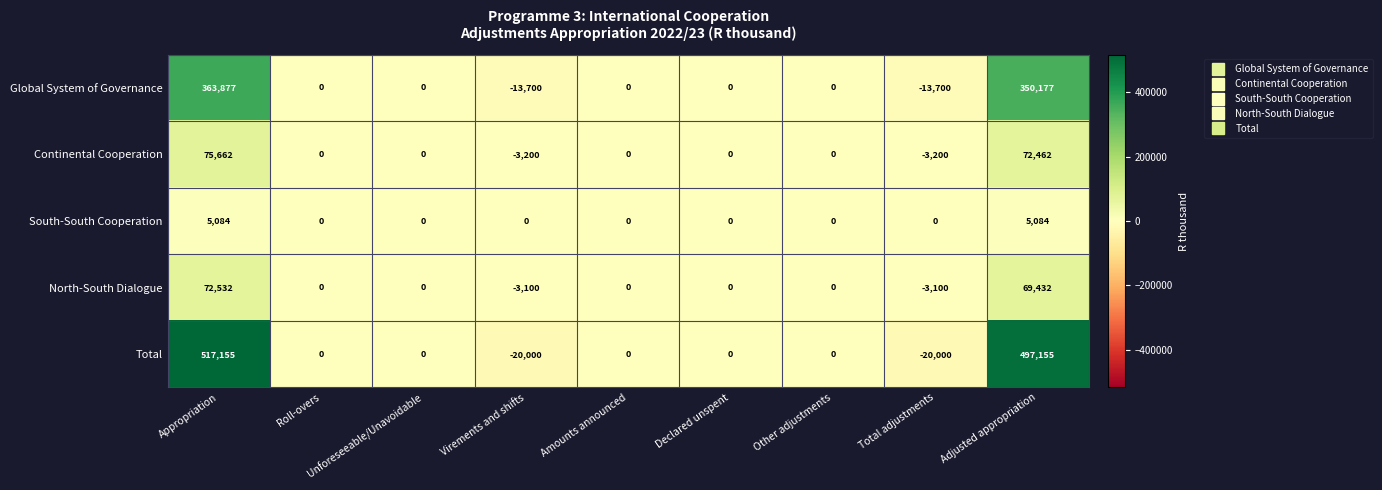

What is the total value across all series at Appropriation?

1034310